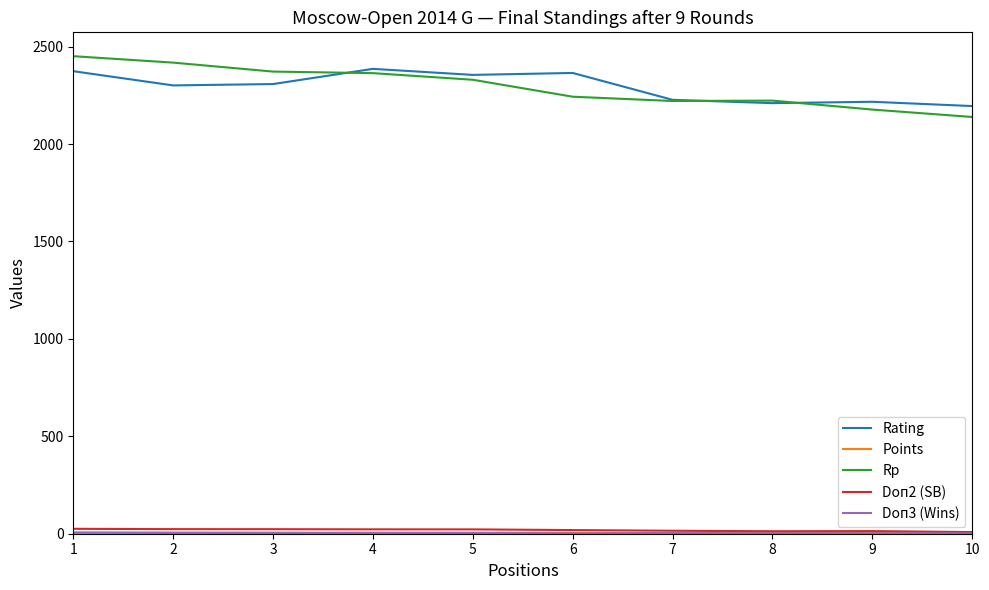

Which series has the largest range (max minus min)?

Rp